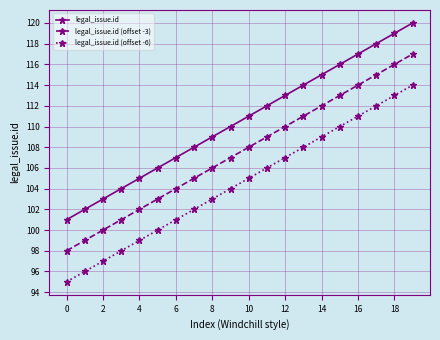

Rank the series by their maximum value, from lowest to highest.

legal_issue.id (offset -6), legal_issue.id (offset -3), legal_issue.id